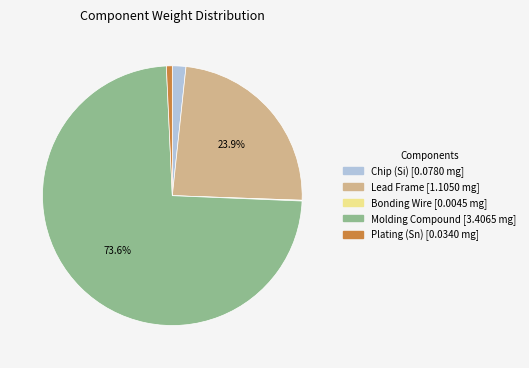

To the nearest percent, what percentage of the pie is Plating (Sn)?

1%